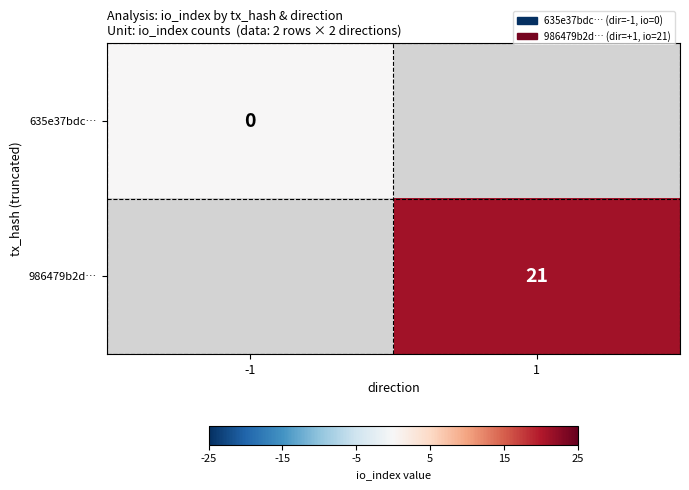

At which category does the chart reach its minimum across all series?

-1